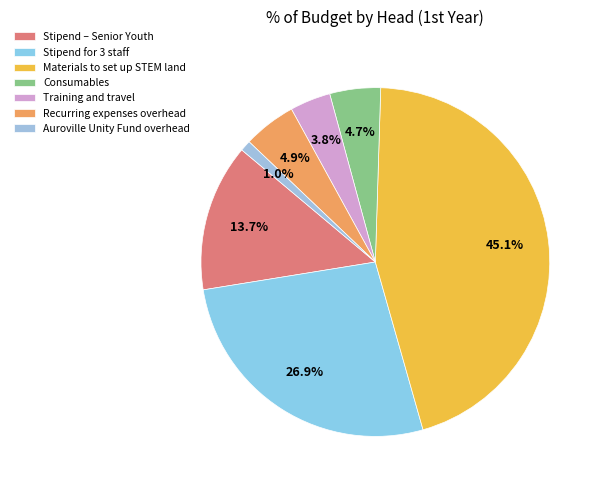

What is the ratio of the value at Auroville Unity Fund overhead to the value at Recurring expenses overhead?

0.2